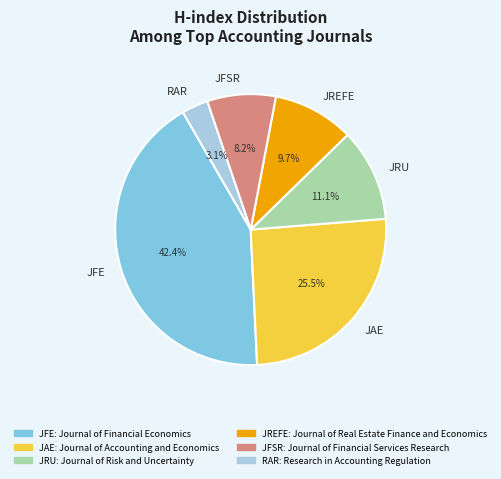

What is the ratio of the value at RAR to the value at JREFE?

0.3